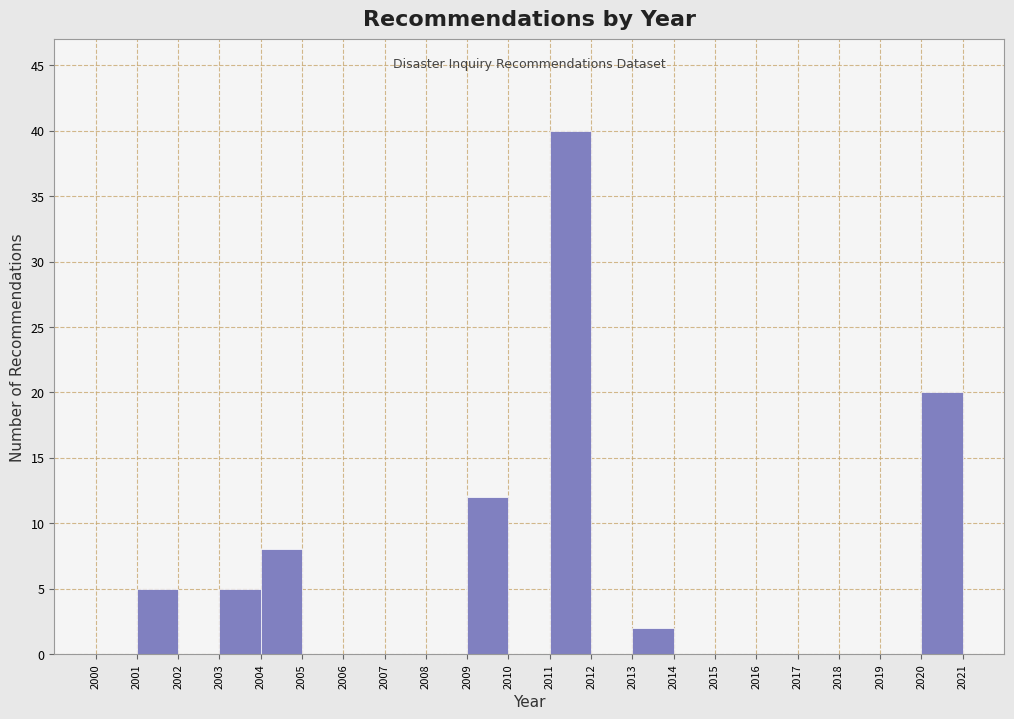

Reading left to right, list every bar in this chart as the range it spans on the x-axis followed by its height. The values are not printed on the chart, so give them approximately, as read against the axis.

2000 to 2001: 0
2001 to 2002: 5
2002 to 2003: 0
2003 to 2004: 5
2004 to 2005: 8
2005 to 2006: 0
2006 to 2007: 0
2007 to 2008: 0
2008 to 2009: 0
2009 to 2010: 12
2010 to 2011: 0
2011 to 2012: 40
2012 to 2013: 0
2013 to 2014: 2
2014 to 2015: 0
2015 to 2016: 0
2016 to 2017: 0
2017 to 2018: 0
2018 to 2019: 0
2019 to 2020: 0
2020 to 2021: 20
2021 to 2022: 0